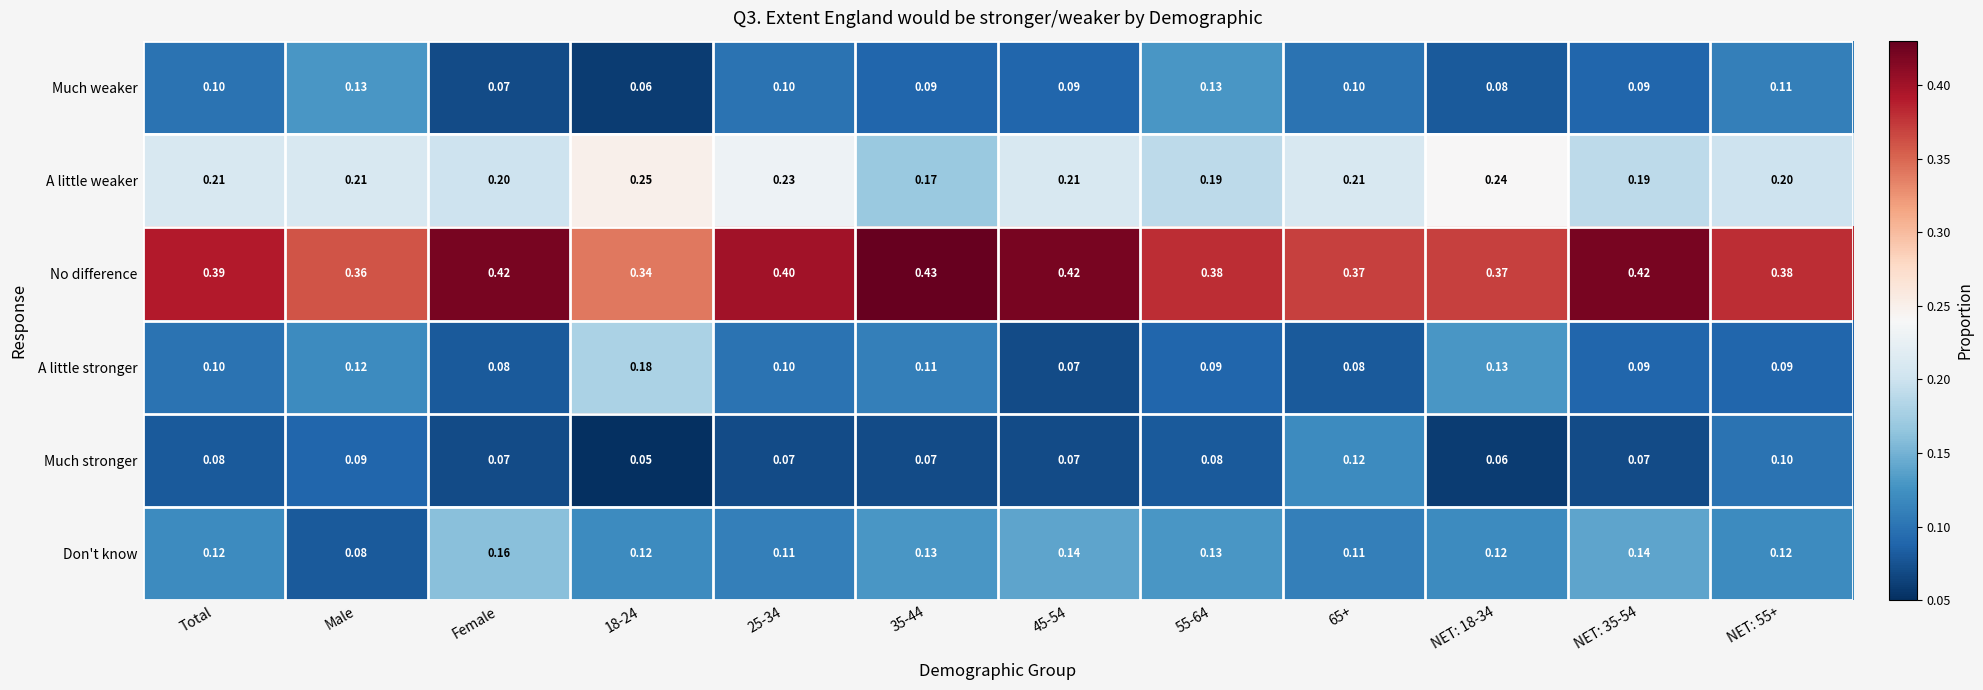

Which series has the largest total across all categories?

No difference